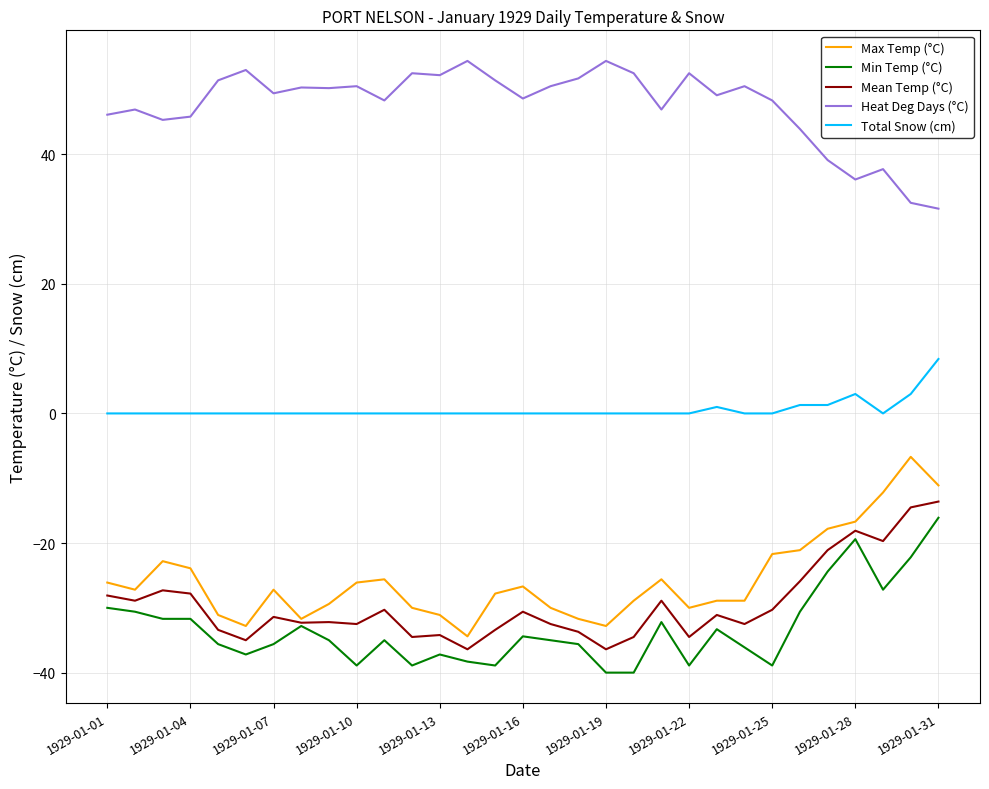

True or false: Total Snow (cm) and Max Temp (°C) intersect in this chart.

False